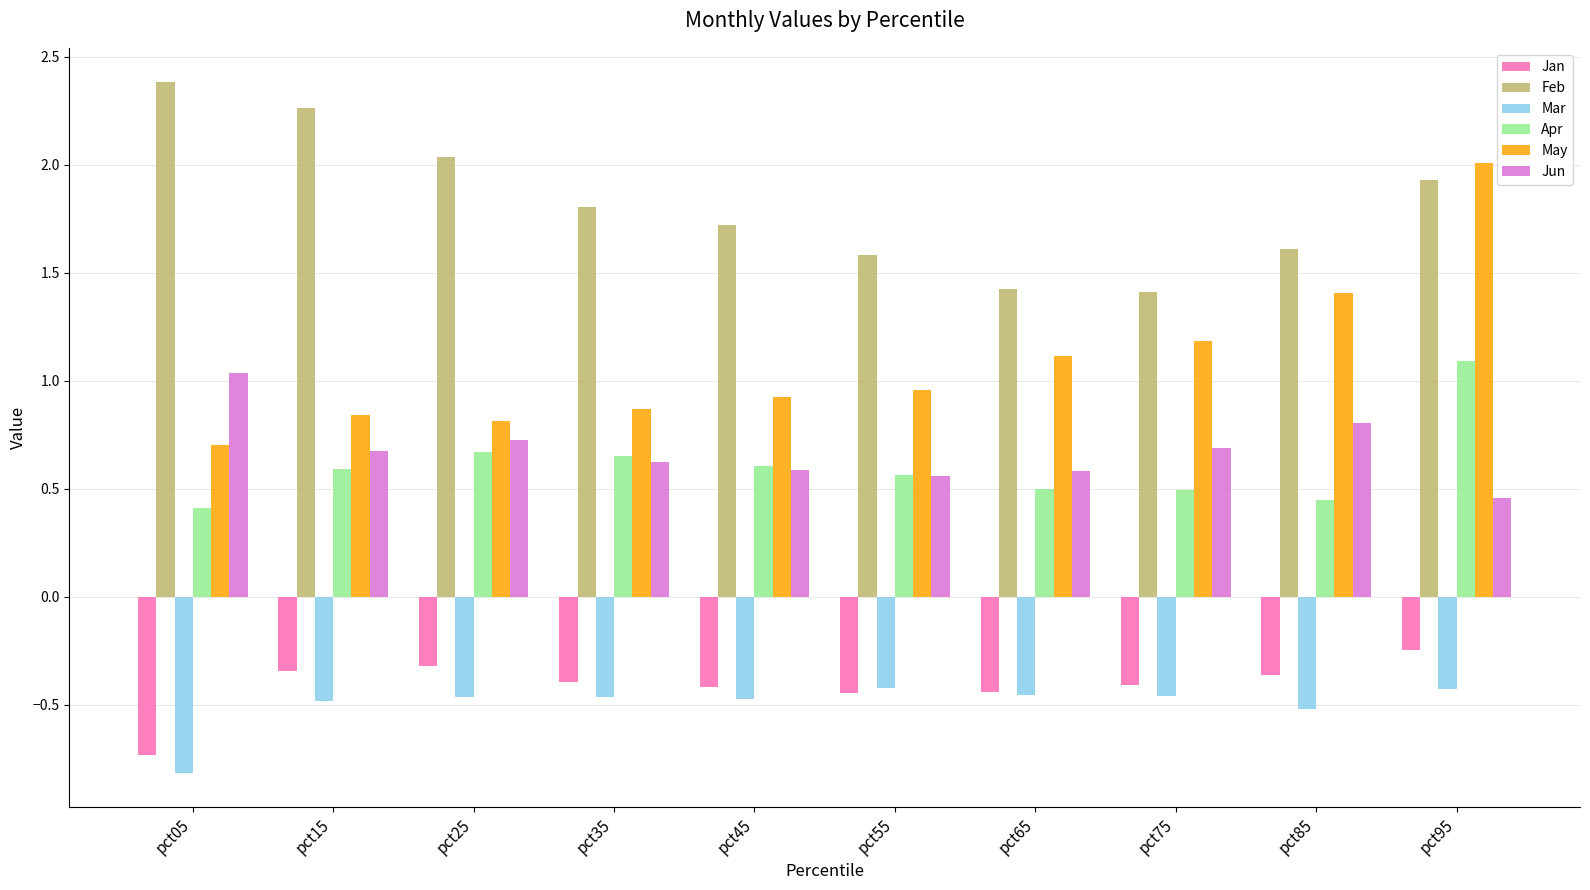

At which label does Jun reach its minimum?

pct95